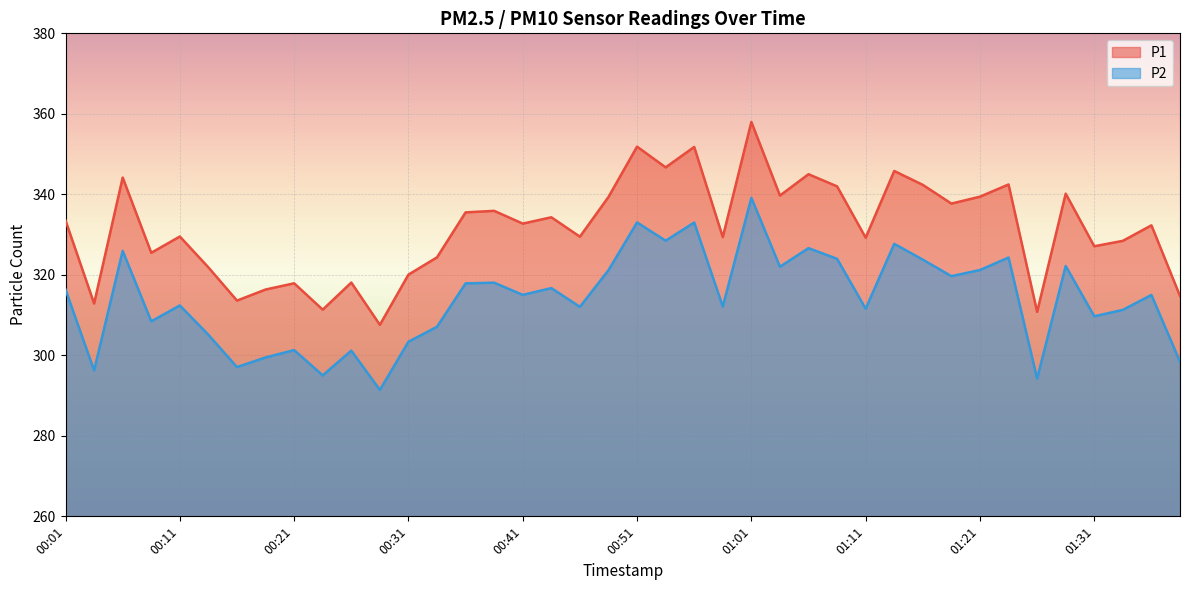

How many values in the P1 series are below 332?

19